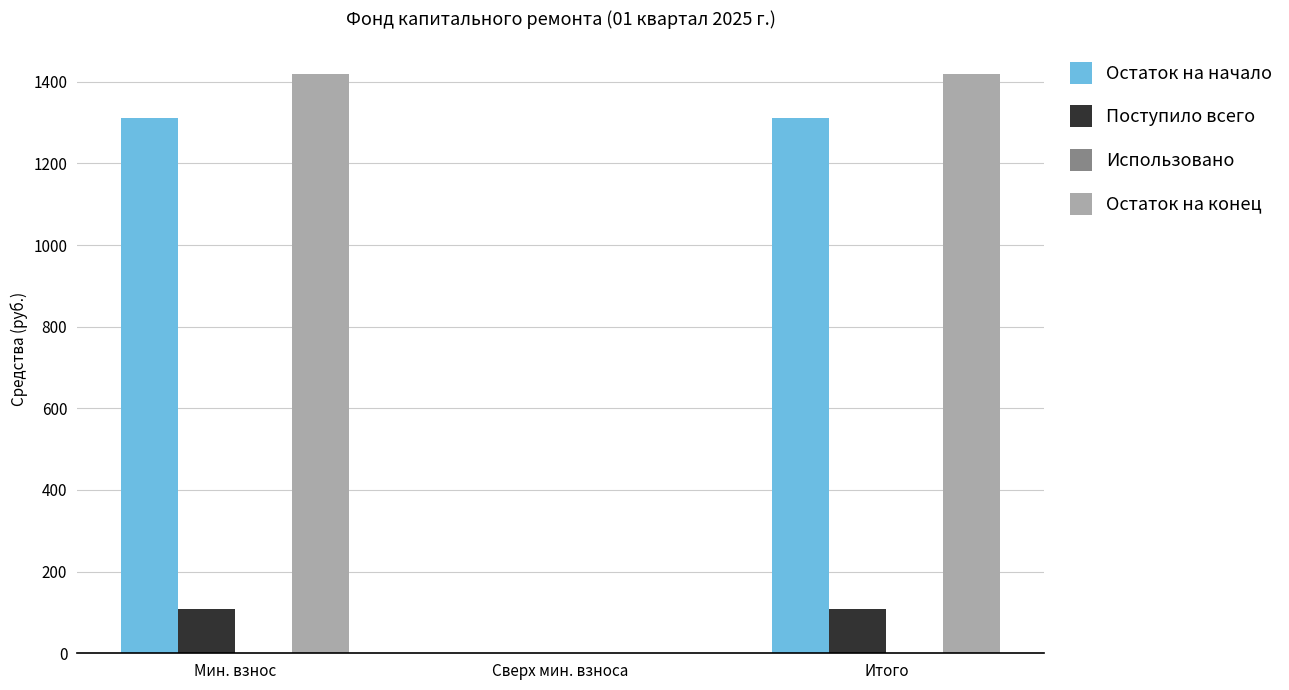

What is the sum of the Остаток на начало values at Мин. взнос and Итого?

2620.1